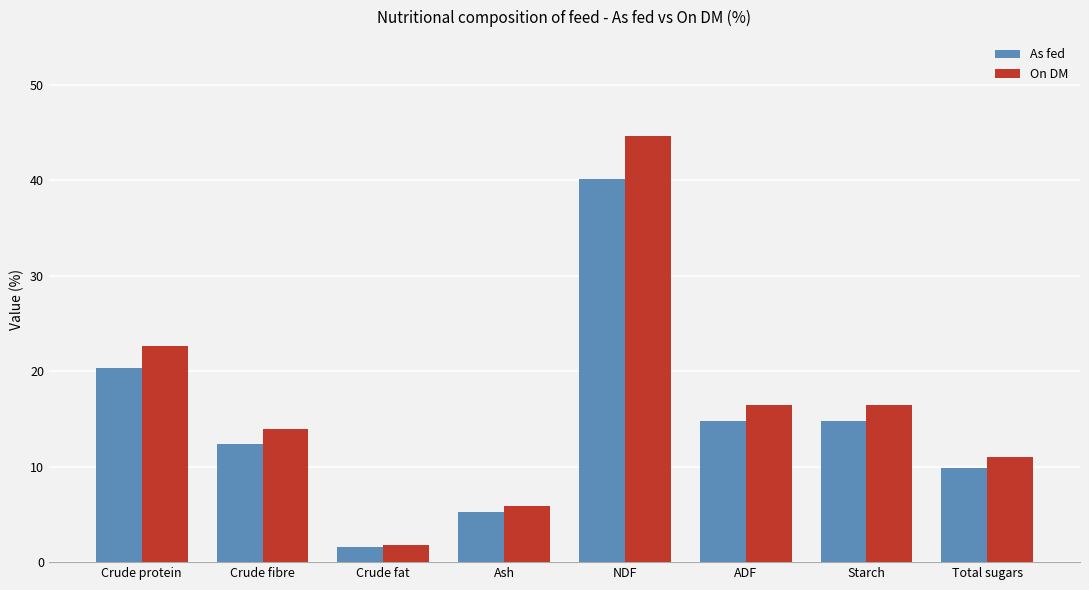

At Ash, list the series in order from largest to smallest.

On DM, As fed